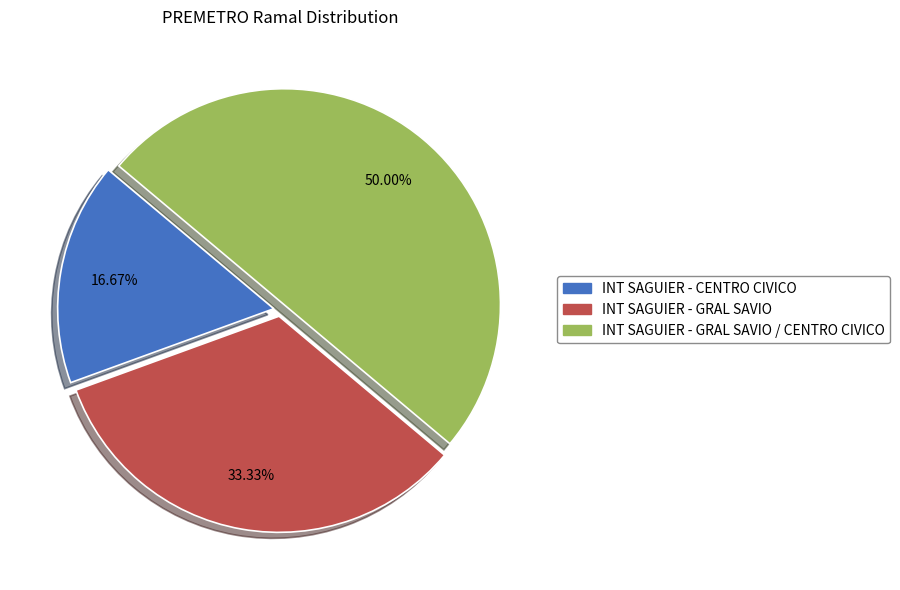

How many slices are in this pie chart?

3